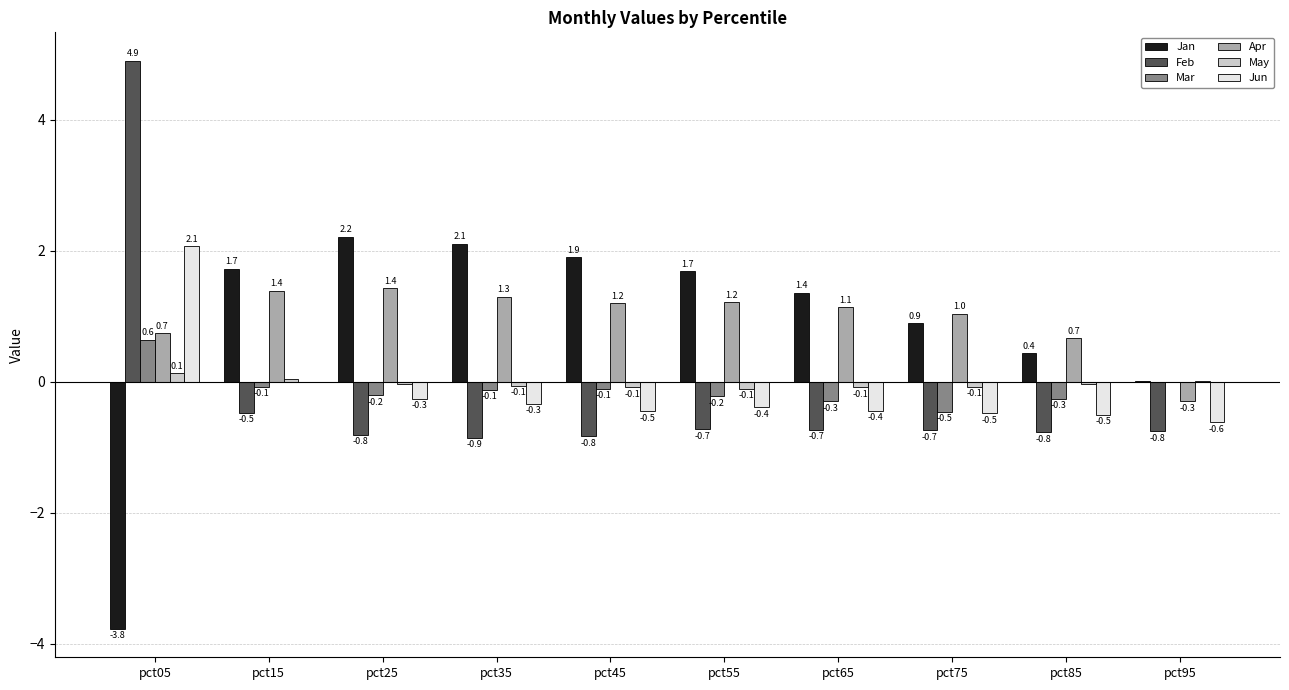

Which label corresponds to the largest value in the chart?

pct05